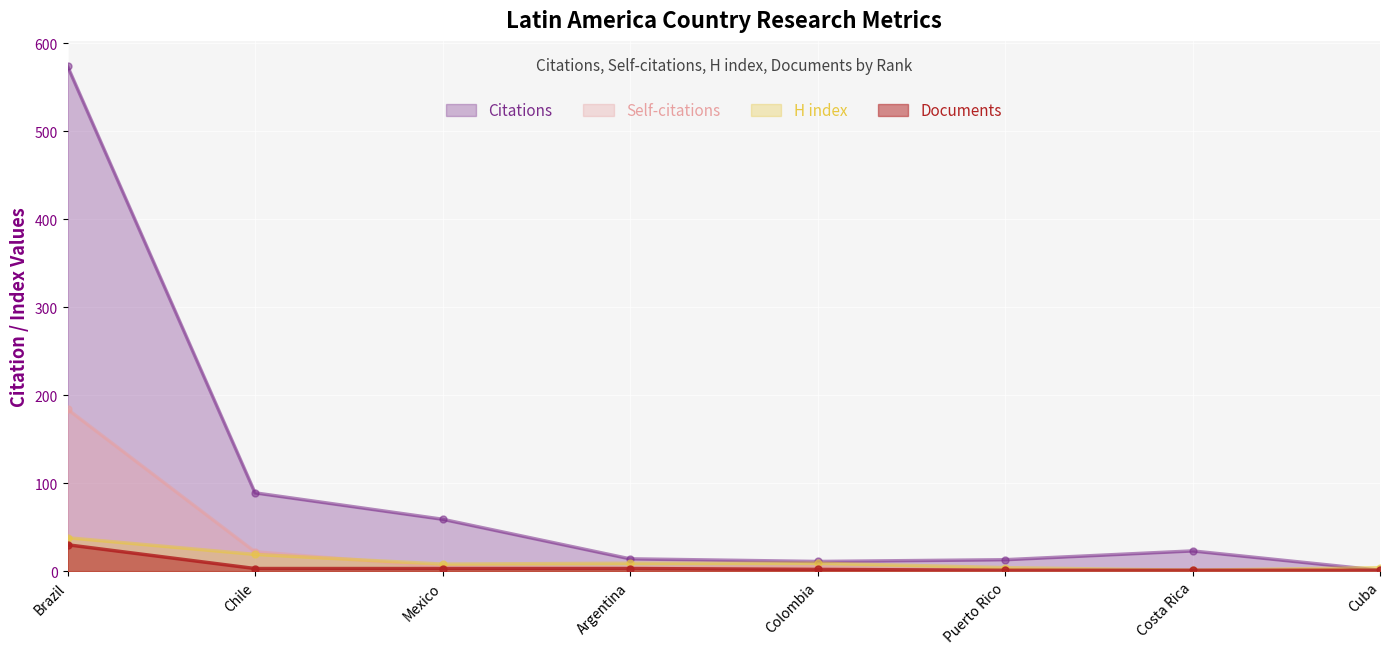

What is the maximum value shown in the chart?

574